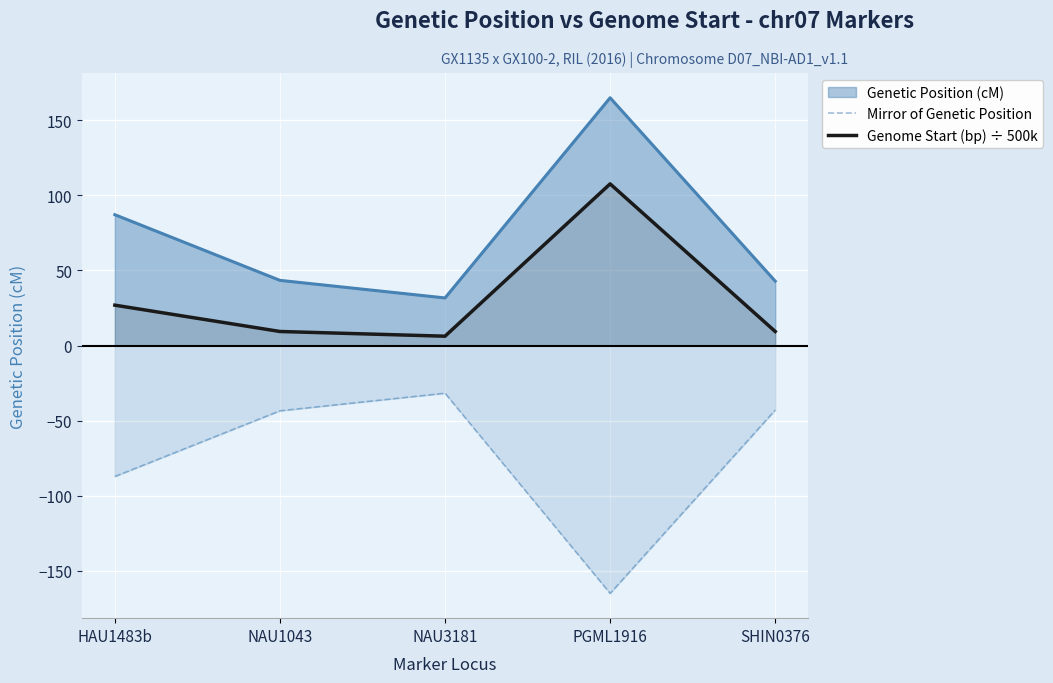

True or false: Mirror of Genetic Position has a value of -17.4 at SHIN0376.

False